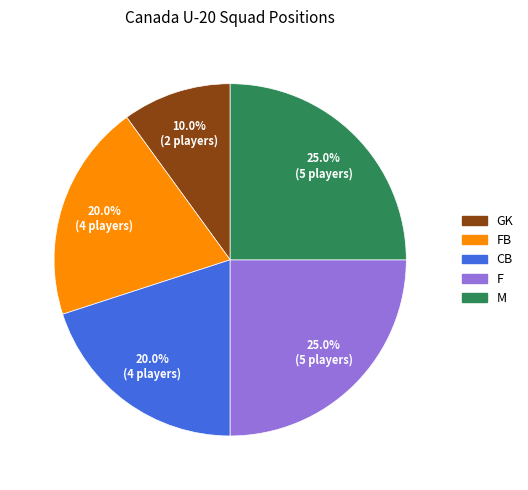

To the nearest percent, what is the average slice percentage?

20%